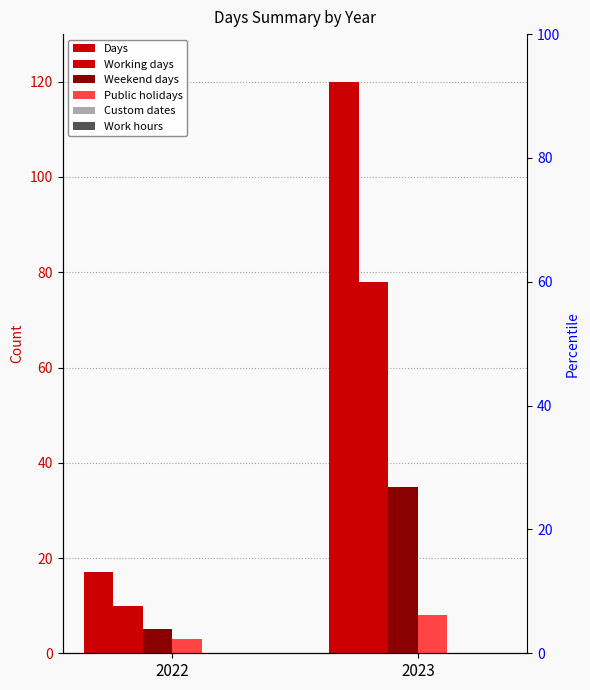

The Custom dates series shows 0 at 2022. True or false?

True